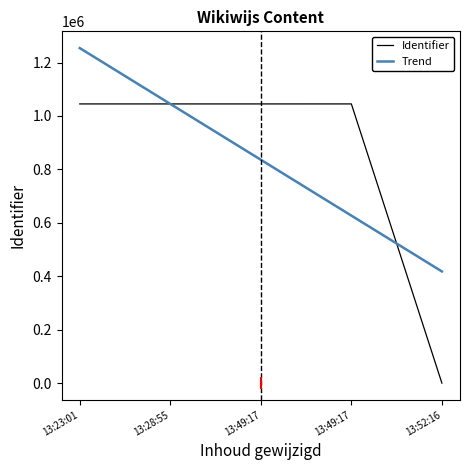

What are all the series names shown in the legend?

Identifier, Trend